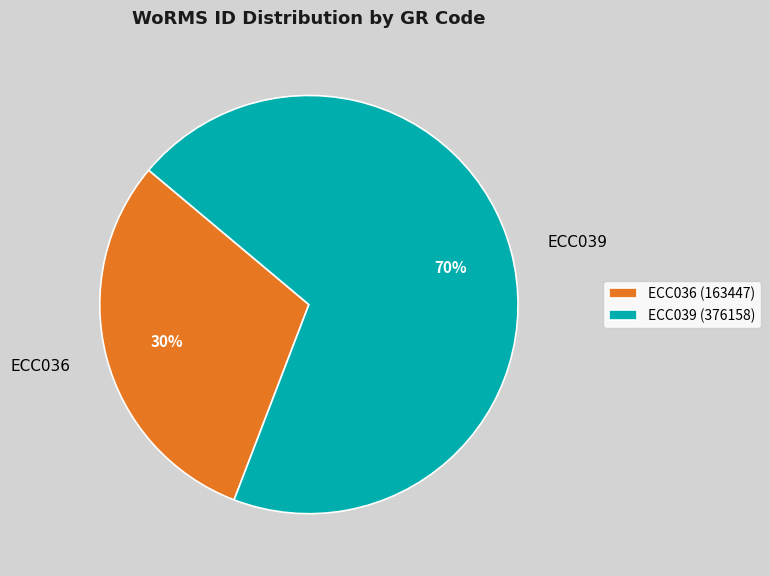

True or false: ECC036 accounts for 17% of the total.

False